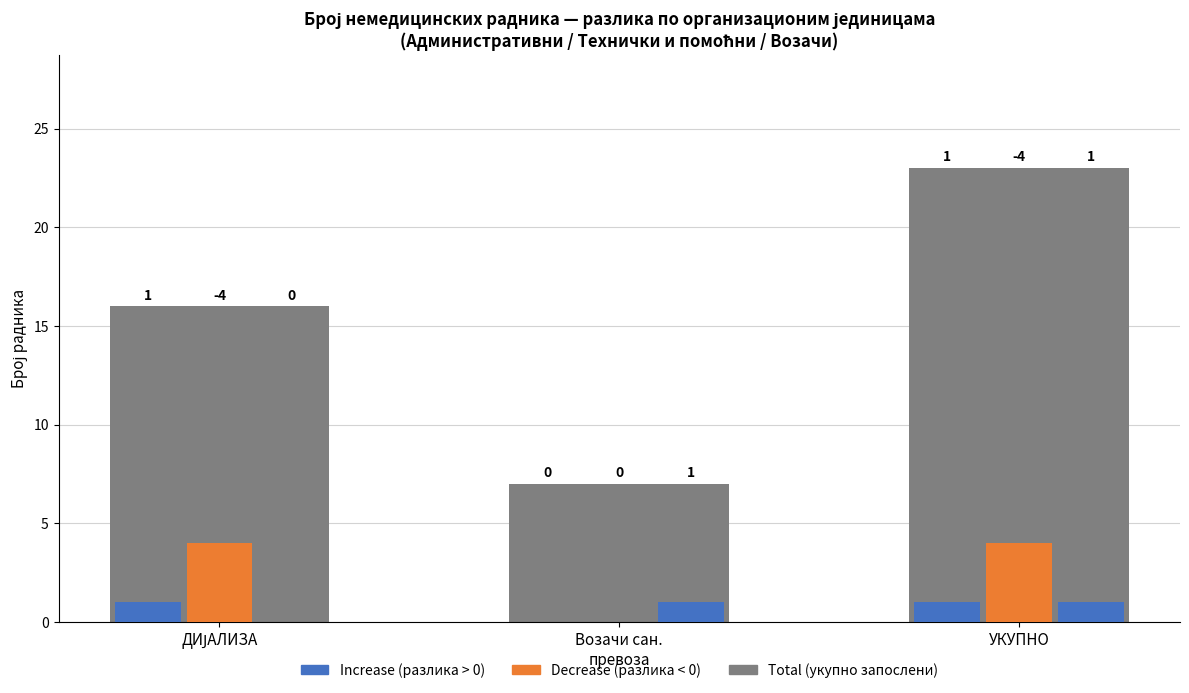

How many data points are above 16?

1